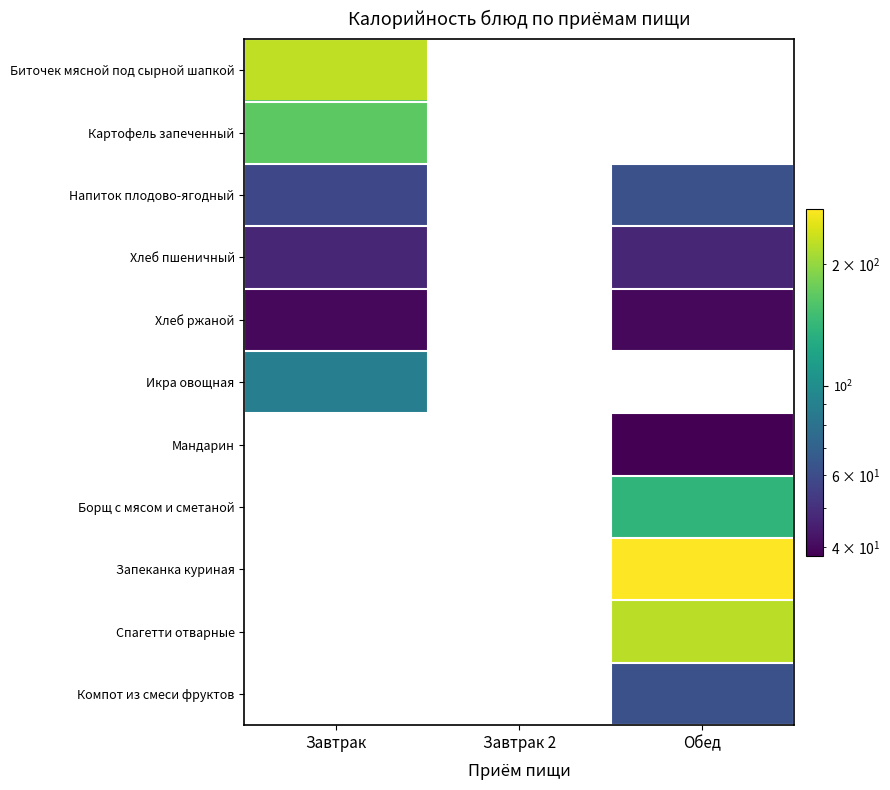

The value of Компот из смеси фруктов at Обед is 89.7. True or false?

False